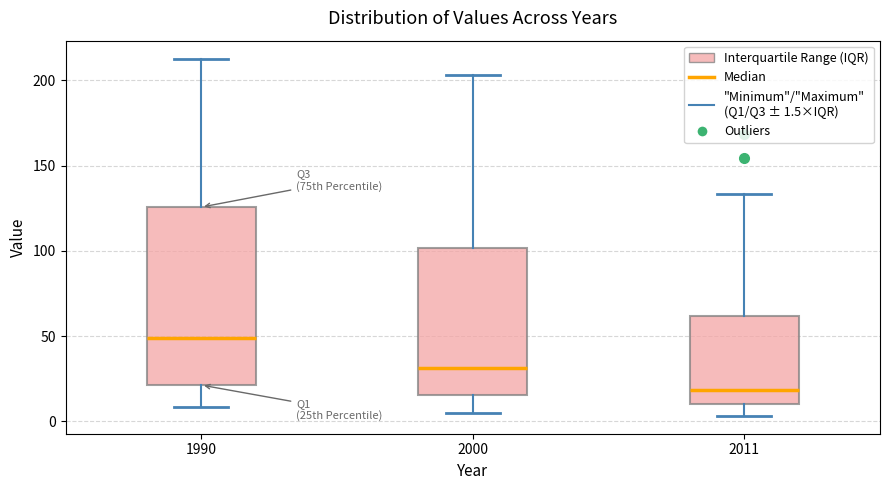

Which box is the tallest, from its lower edge to its upper edge?

1990